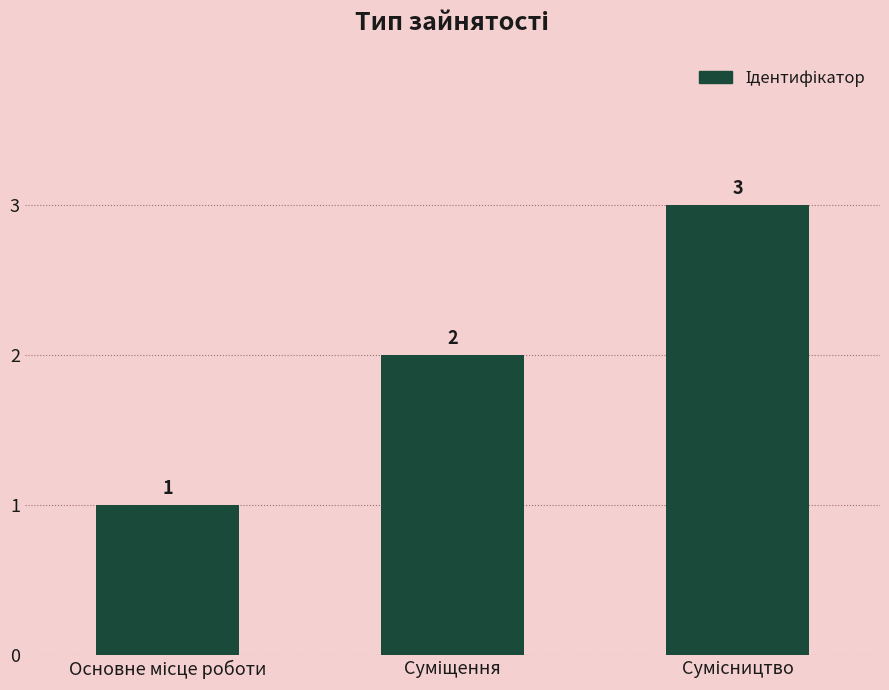

What is the sum of all values?

6